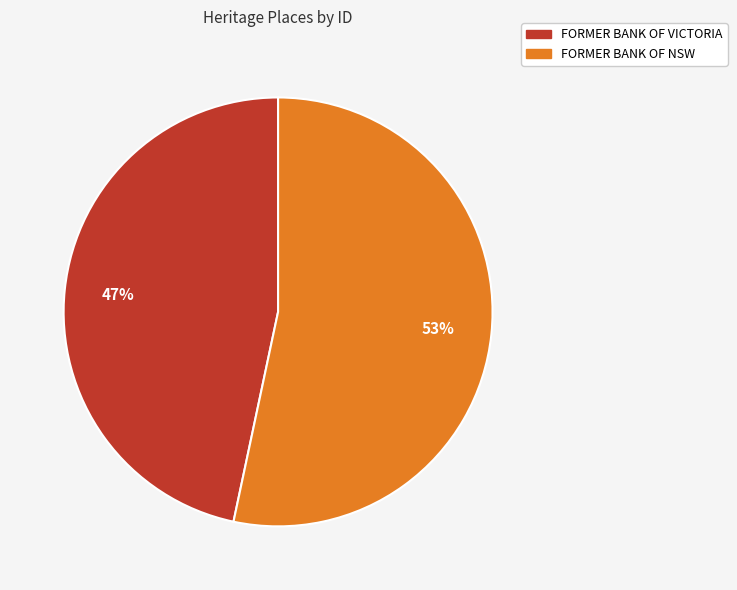

Rank the categories by value from lowest to highest.

FORMER BANK OF VICTORIA, FORMER BANK OF NSW